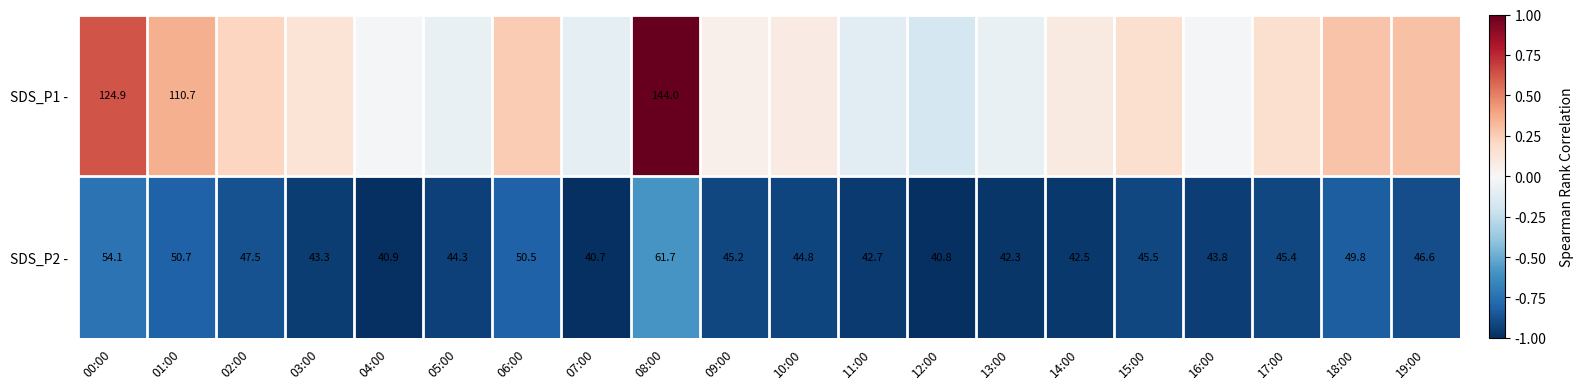

Is the value of SDS_P2 - at 10:00 greater than the value of SDS_P1 - at 01:00?

No